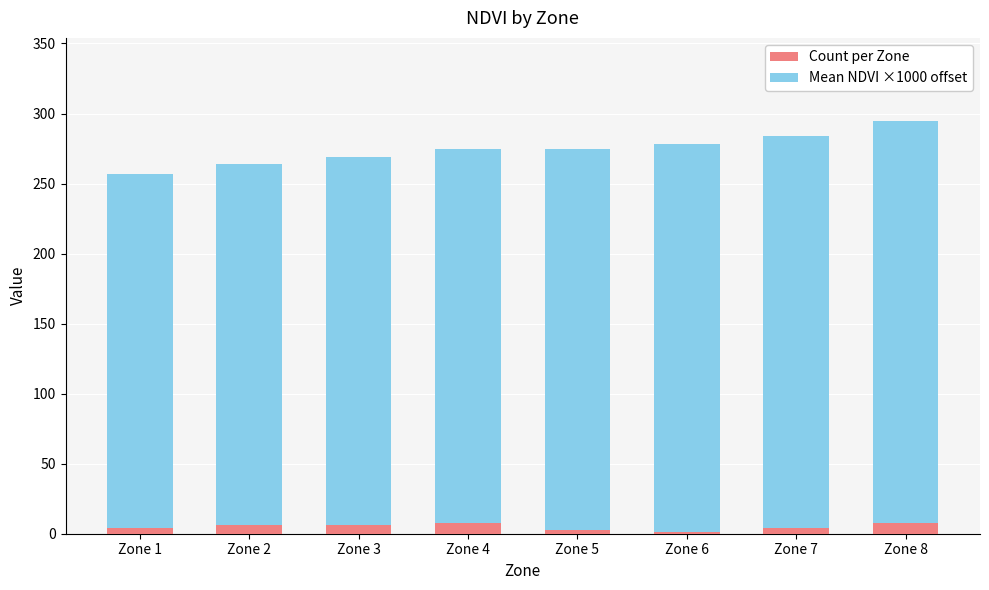

What is the highest value of the Count per Zone series?

8